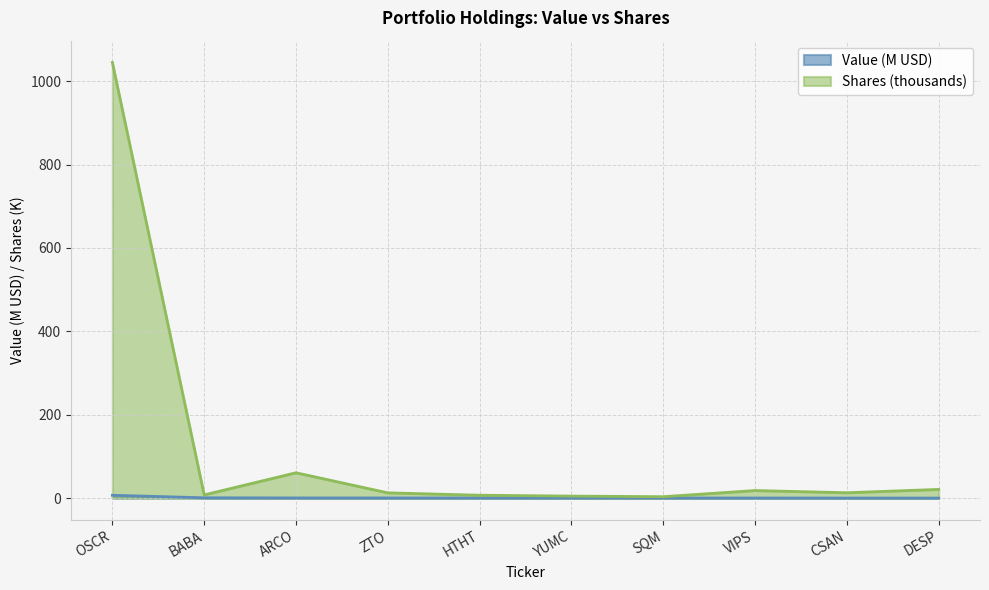

What is the label of the 7th point from the left?

SQM